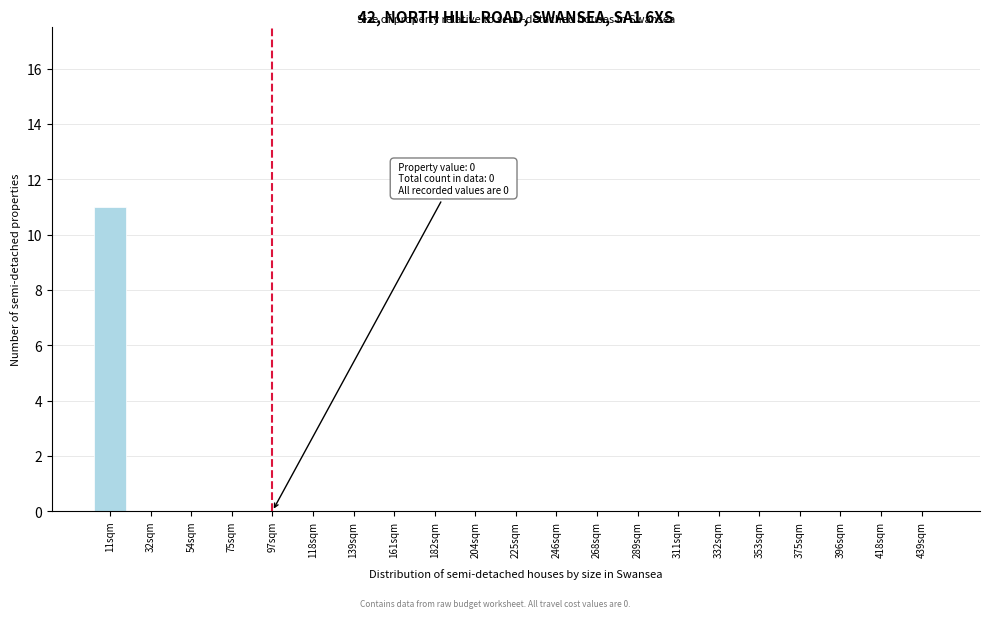

Reading right to left, extract all data points from this chart.

439sqm=0	418sqm=0	396sqm=0	375sqm=0	353sqm=0	332sqm=0	311sqm=0	289sqm=0	268sqm=0	246sqm=0	225sqm=0	204sqm=0	182sqm=0	161sqm=0	139sqm=0	118sqm=0	97sqm=0	75sqm=0	54sqm=0	32sqm=0	11sqm=11